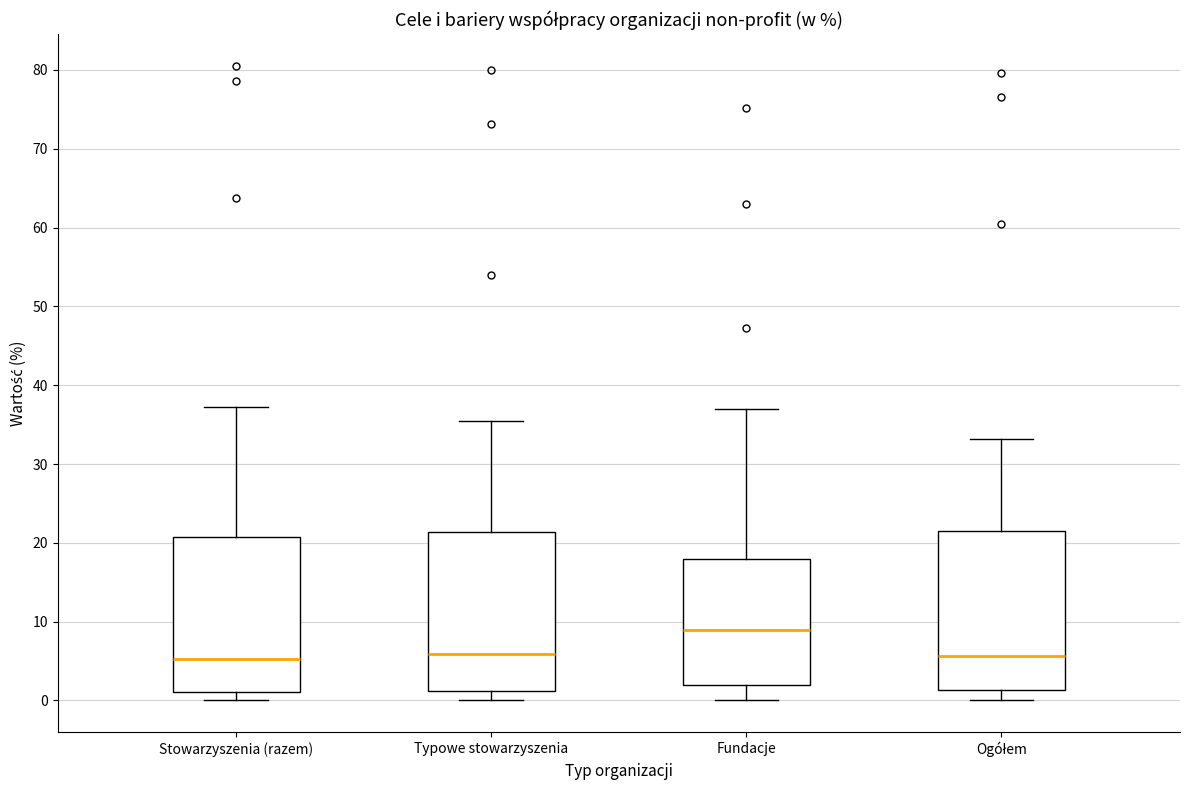

Reading left to right, read every box against the y-axis: the position of its median line, the range the box covers, and the ends of its whiskers. The values are not printed on the chart, so give them approximately, as read against the axis.

Stowarzyszenia (razem): median 5, box 1 to 21, whiskers 0 to 37
Typowe stowarzyszenia: median 6, box 1 to 21, whiskers 0 to 35
Fundacje: median 9, box 2 to 18, whiskers 0 to 37
Ogółem: median 6, box 1 to 22, whiskers 0 to 33